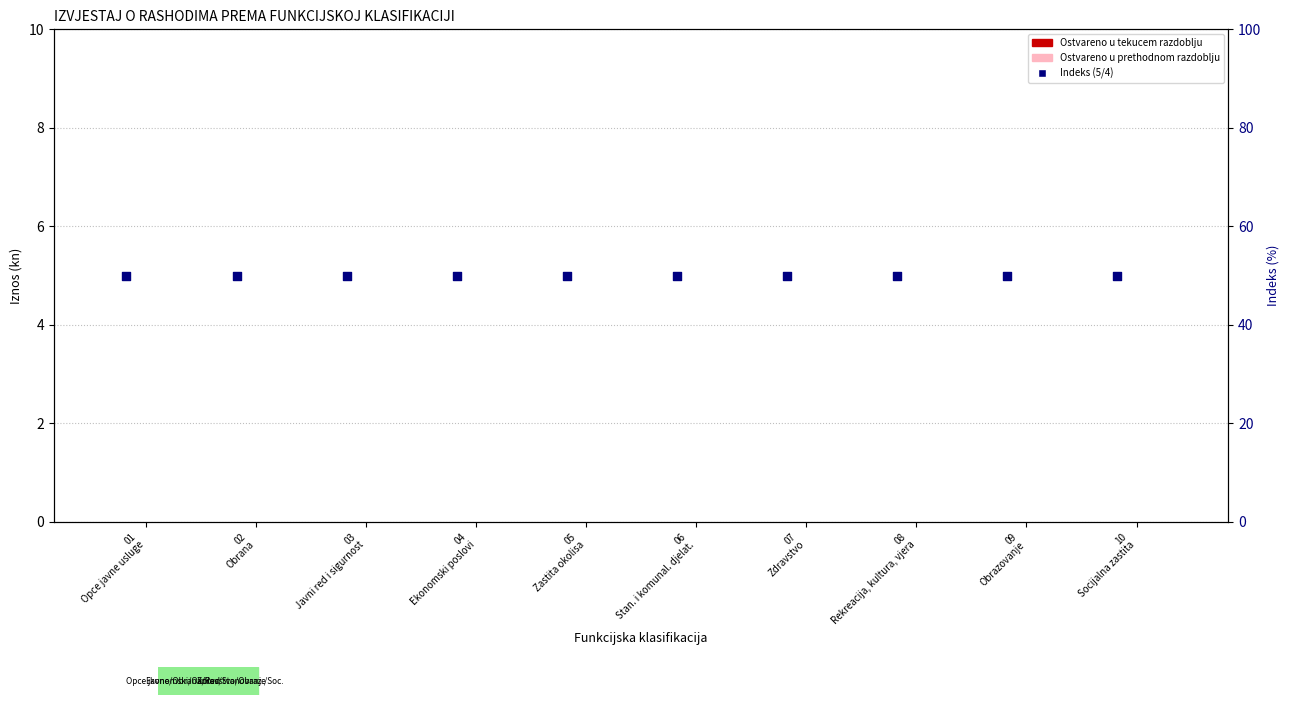

At which category is the sum across all series the highest?

01
Opce javne usluge